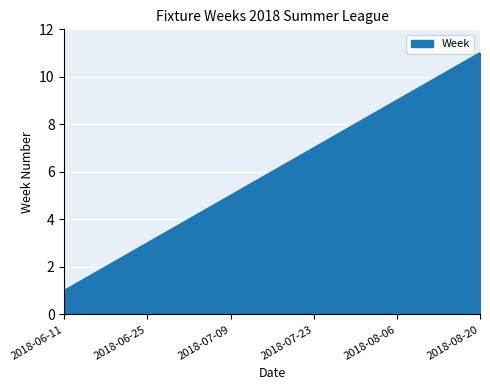

What is the difference between the maximum and minimum values?

10